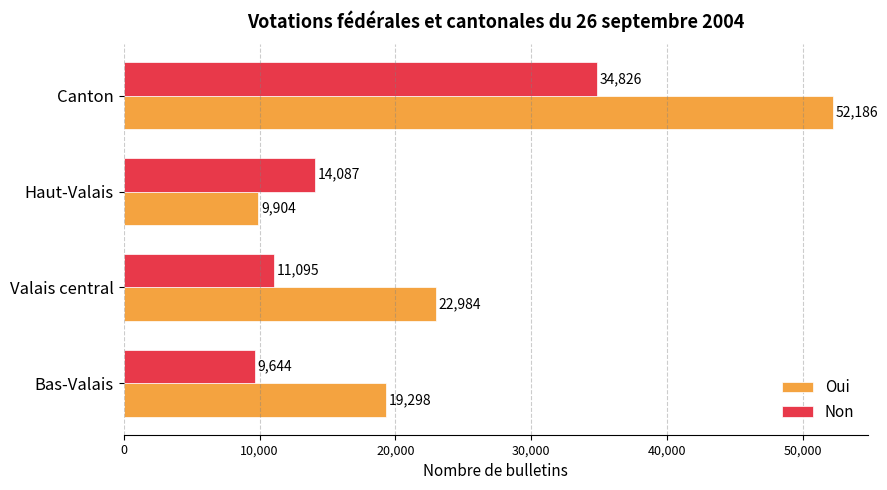

At which category is the sum across all series the highest?

Canton